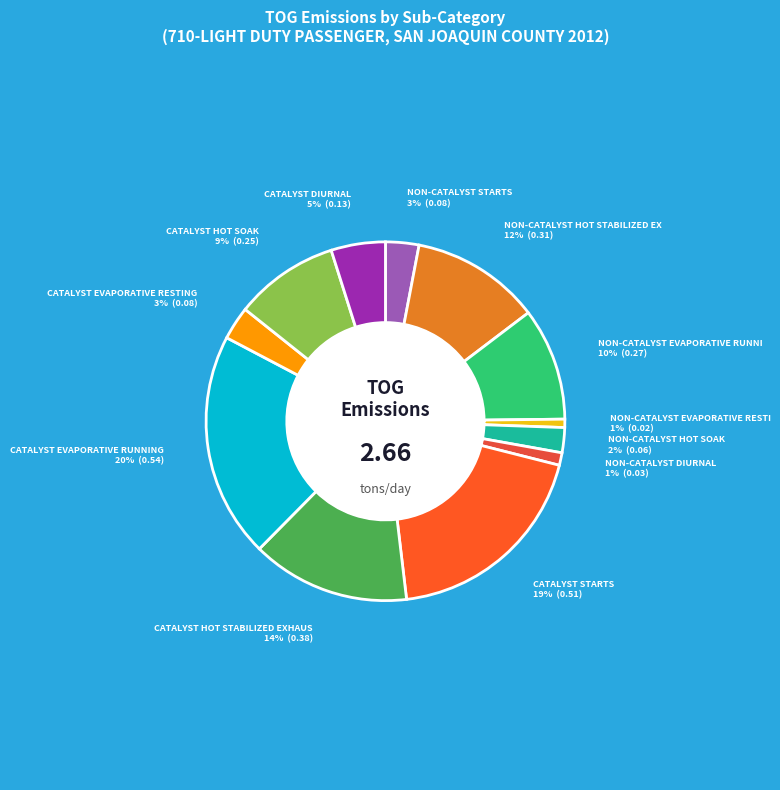

Which has a higher value, NON-CATALYST HOT STABILIZED EX or CATALYST EVAPORATIVE RUNNING?

CATALYST EVAPORATIVE RUNNING